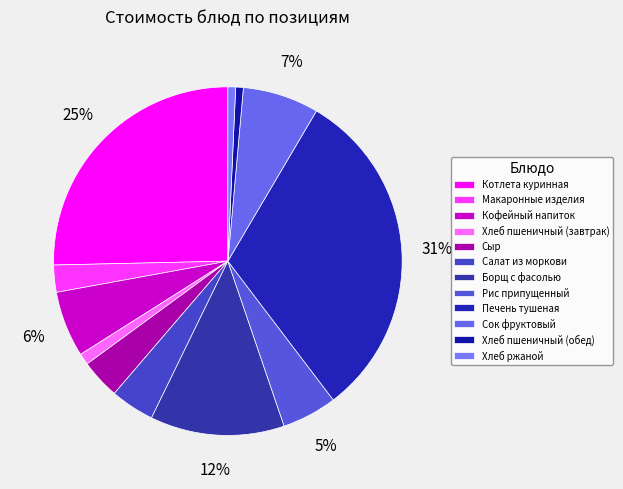

To the nearest percent, what is the difference between the Макаронные изделия and Сыр slice percentages?

1%